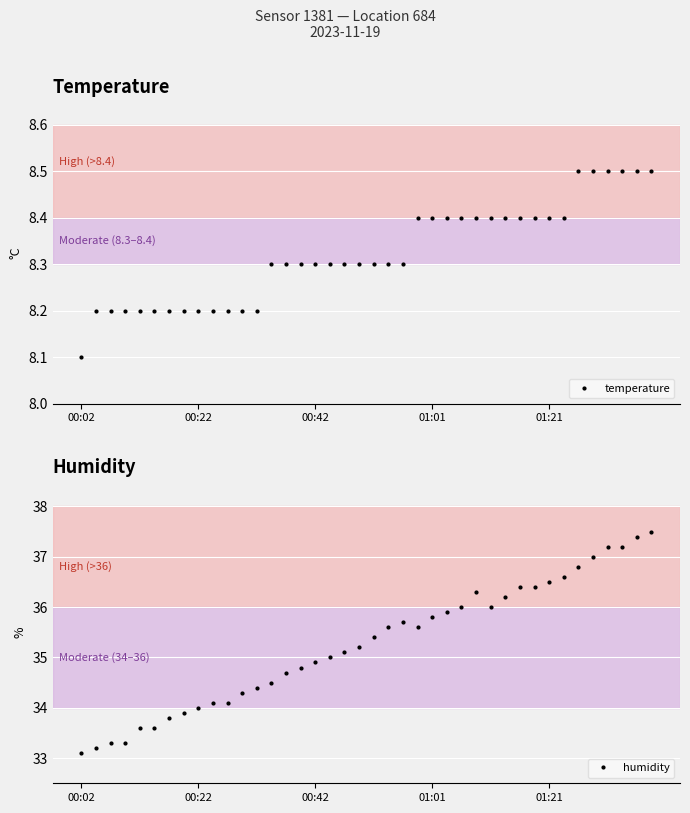

True or false: humidity and temperature cross at least once.

False